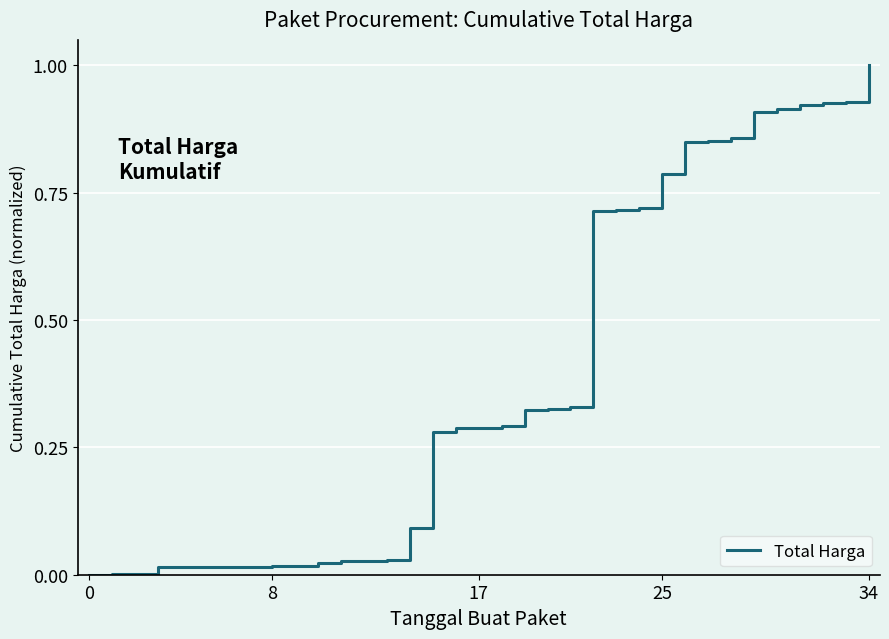

What is the difference between the maximum and minimum values?

1.0